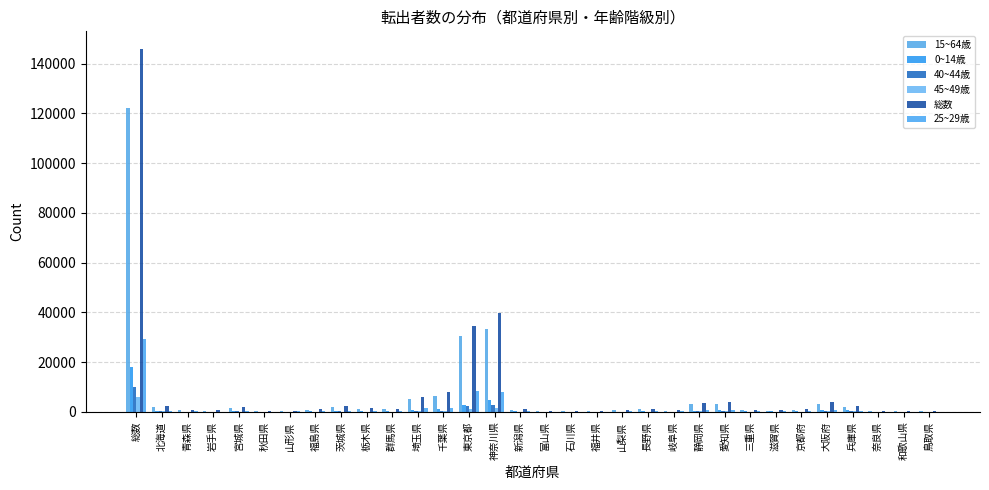

True or false: 15~64歳 has a value of 208 at 岩手県.

False